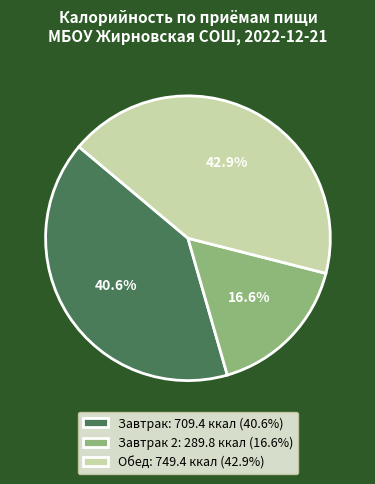

Does Обед: 749.4 ккал (42.9%) account for over 50% of the chart?

No